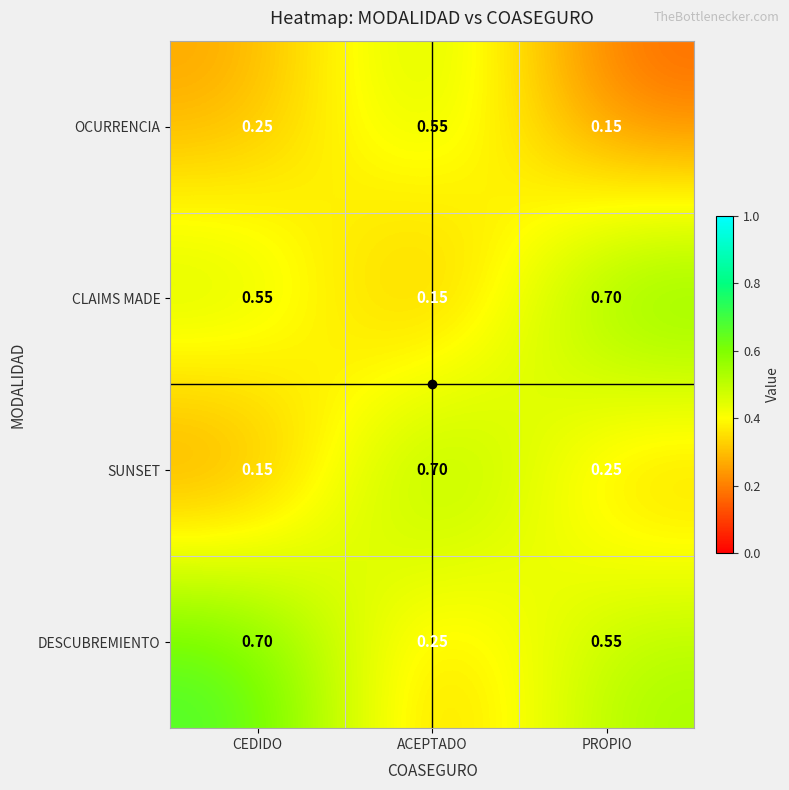

Where is SUNSET nearest to the value 0?

CEDIDO